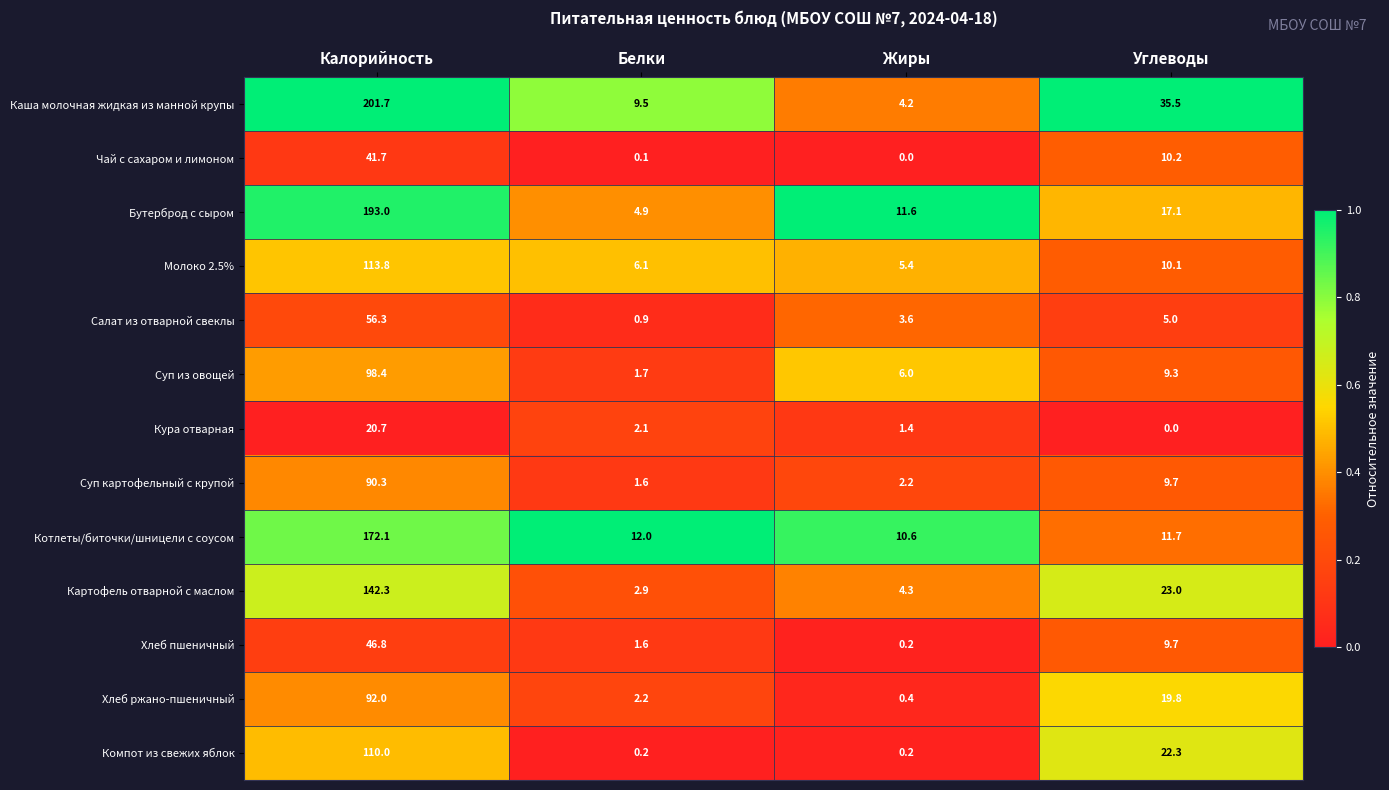

The Суп картофельный с крупой series shows 90.3 at Калорийность. True or false?

True